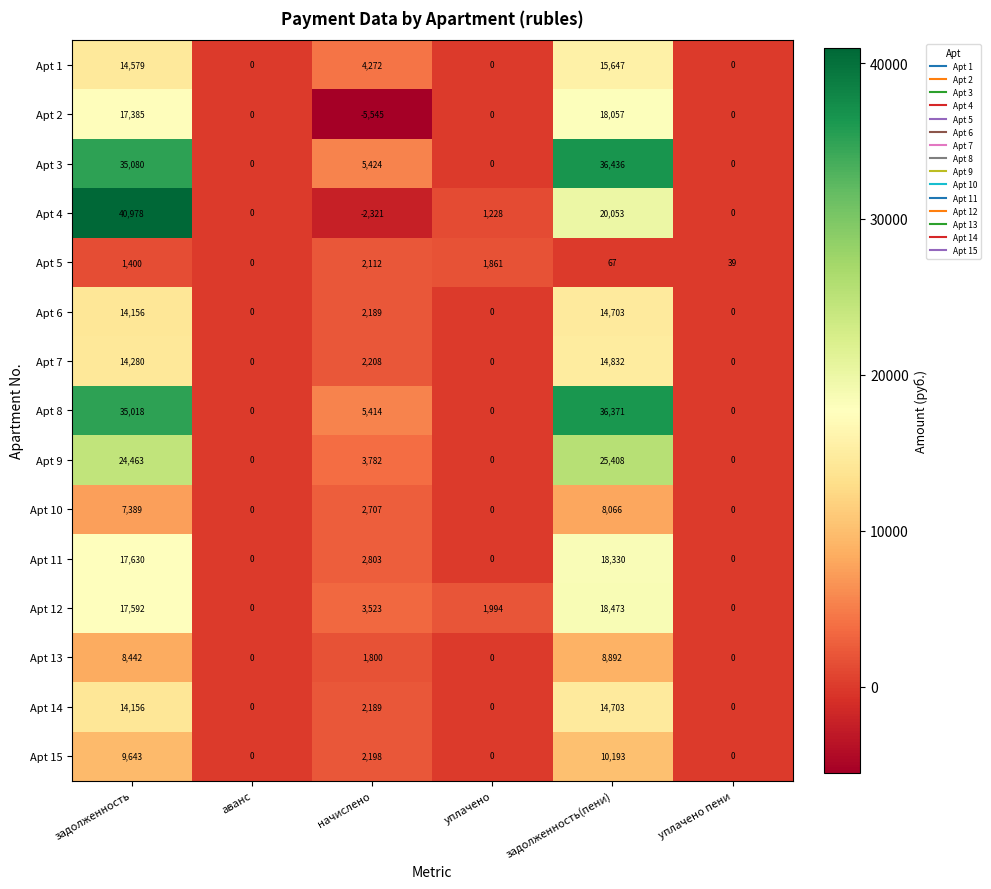

At which label is Apt 7 closest to 7416?

начислено